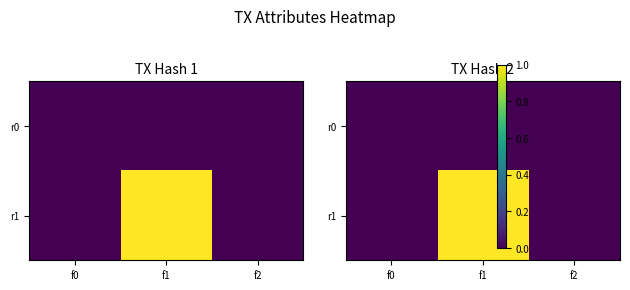

At which category is the sum across all series the highest?

f1